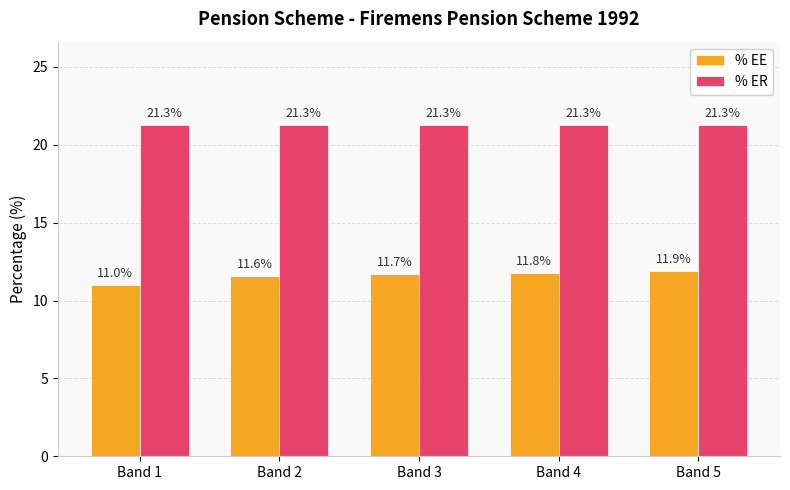

What is the value of the % ER bar at the 5th from the left?

21.3